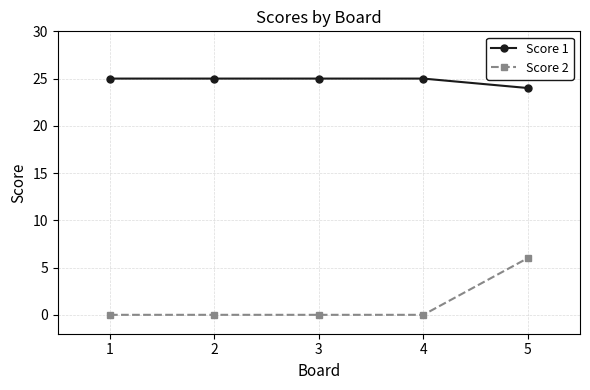

True or false: Score 1 and Score 2 cross at least once.

False